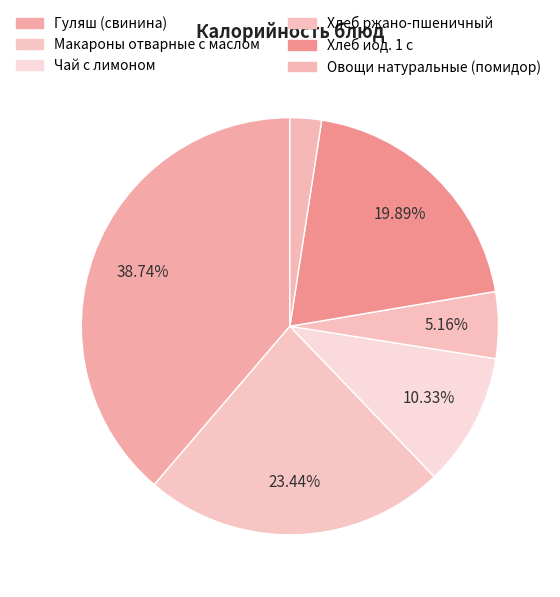

Is the sum of Хлеб иод. 1 с and Макароны отварные с маслом greater than half?

No